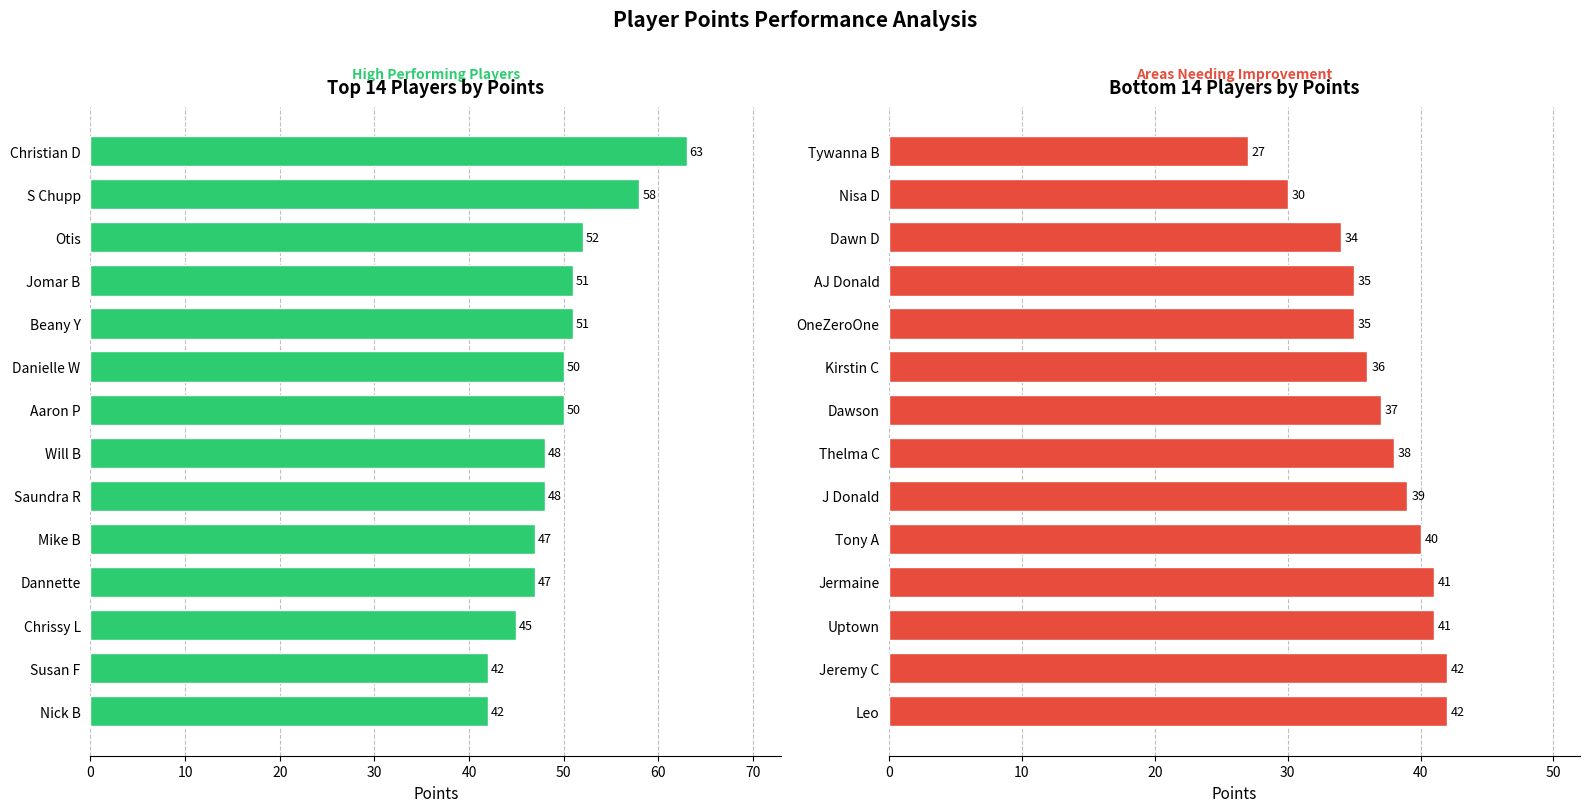

The Bottom Performers series shows 63 at J Donald. True or false?

False